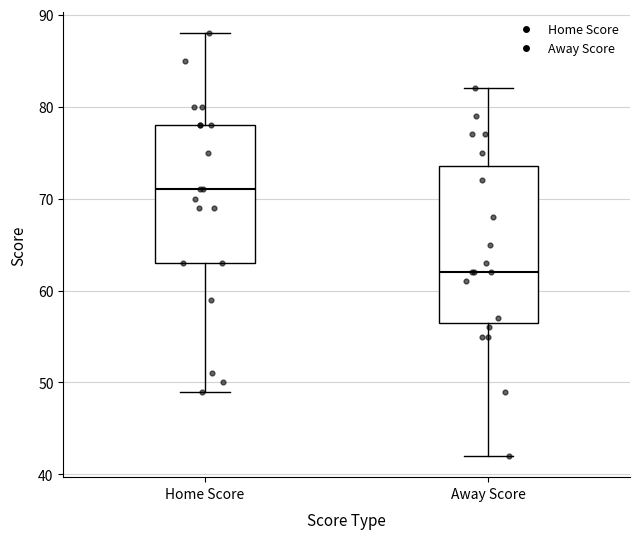

Reading left to right, transcribe this box plot: for each box, give where its median line is, the range the box spans, and where its two whiskers end, as read against the y-axis. The values are not printed on the chart, so give them approximately, as read against the axis.

Home Score: median 71, box 63 to 78, whiskers 49 to 88
Away Score: median 62, box 57 to 74, whiskers 42 to 82